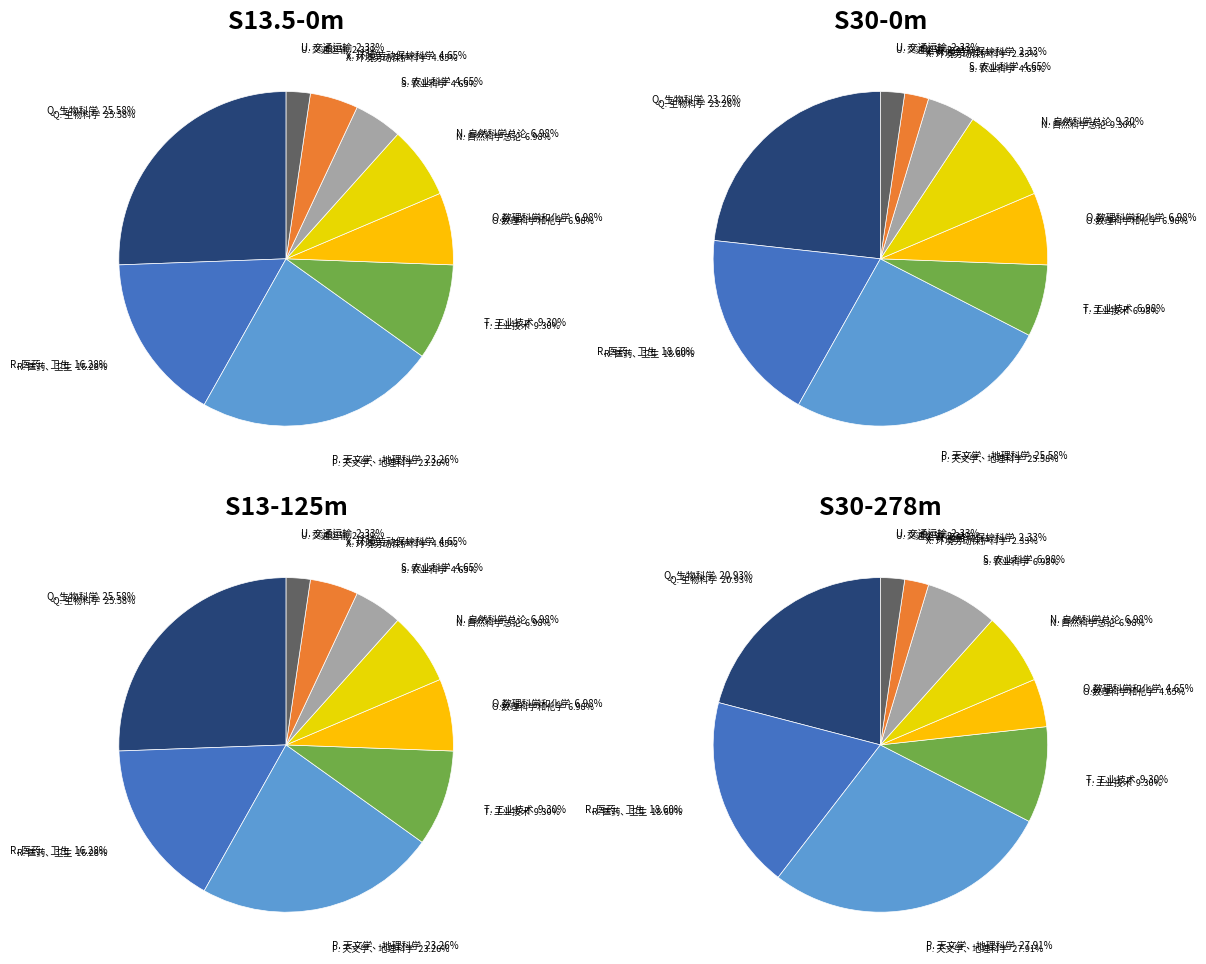

How many segments does this pie chart have?

9